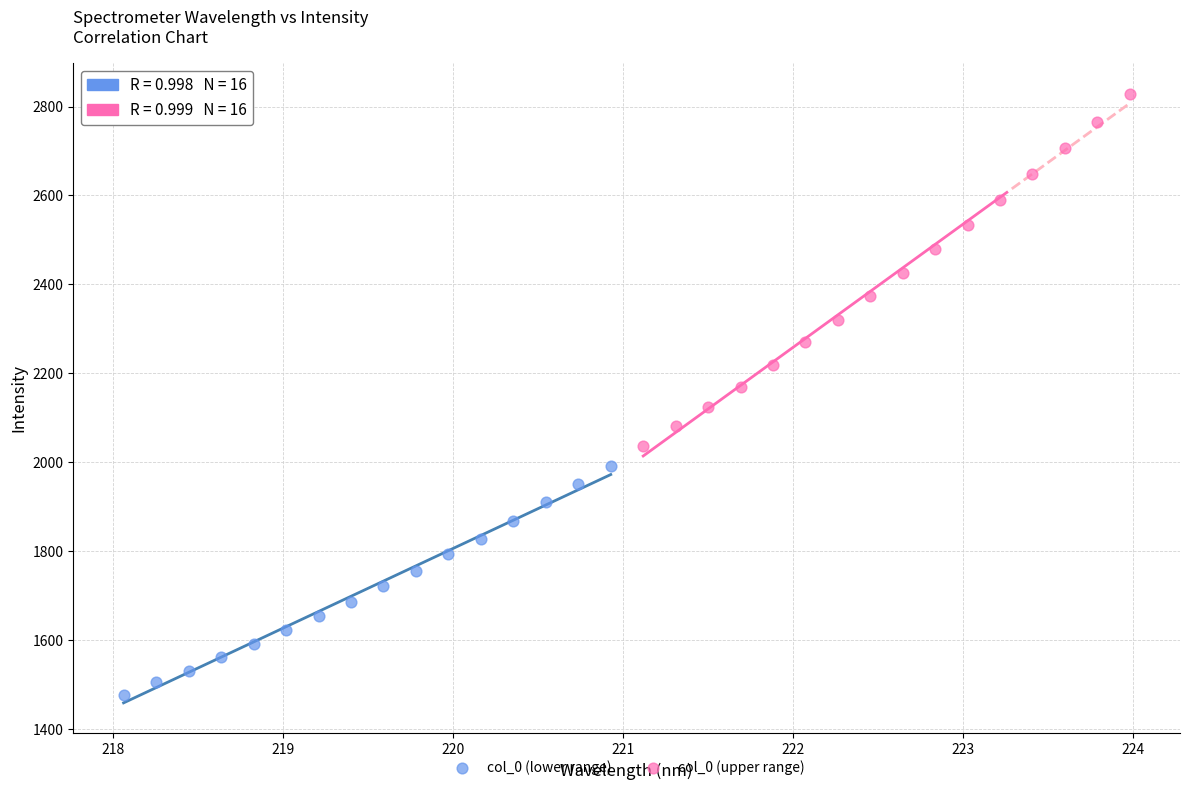

Which series contains the highest Y value?

col_0 (upper range)